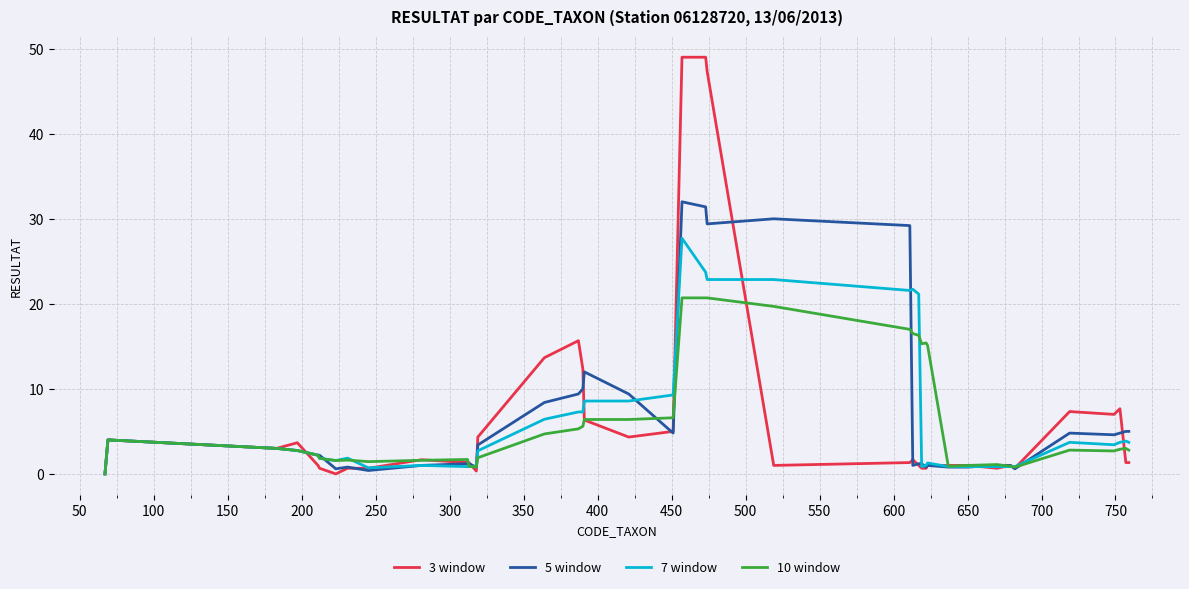

List the series in order of their overall mean, lowest first.

10 window, 7 window, 3 window, 5 window